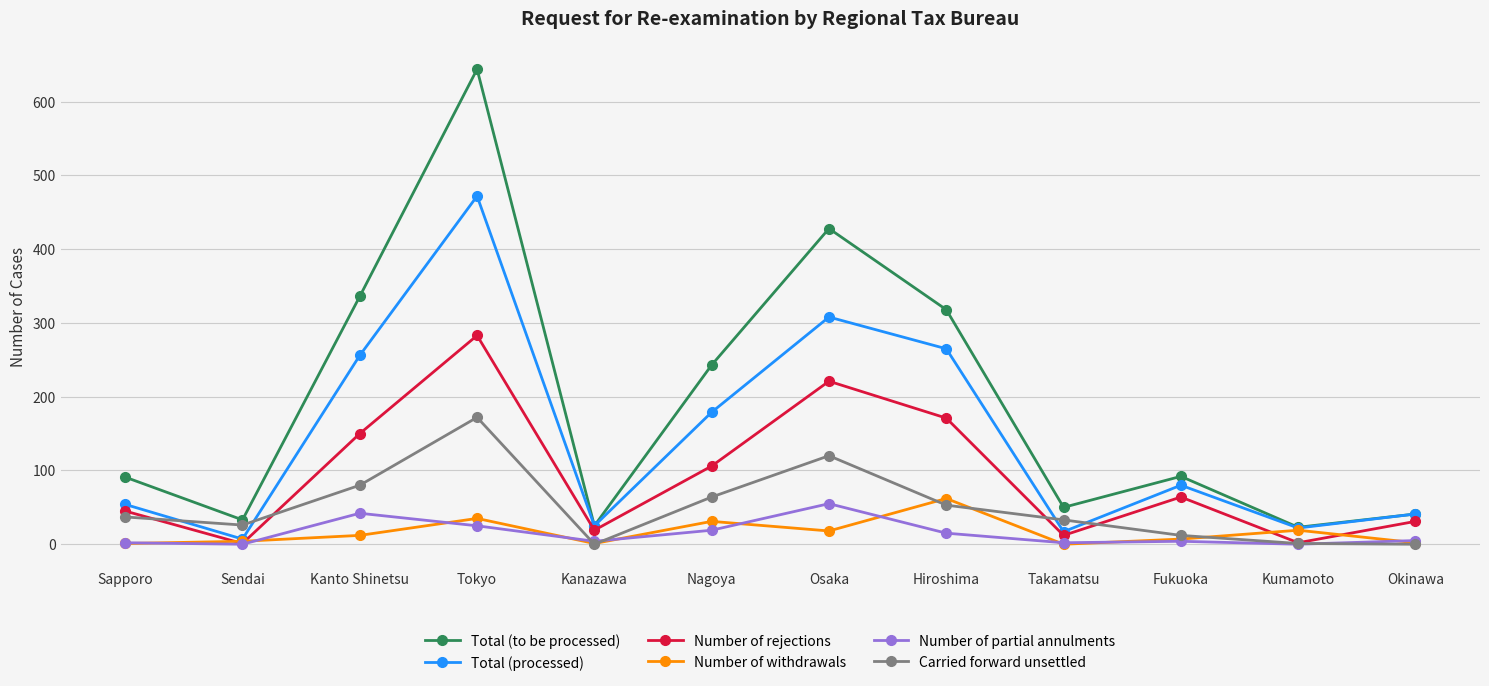

What is the average value of the Total (processed) series?

144